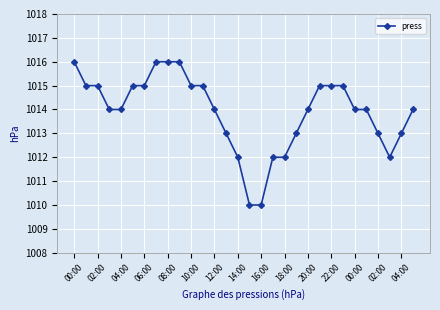

What is the value of the 15th point from the left?

1012